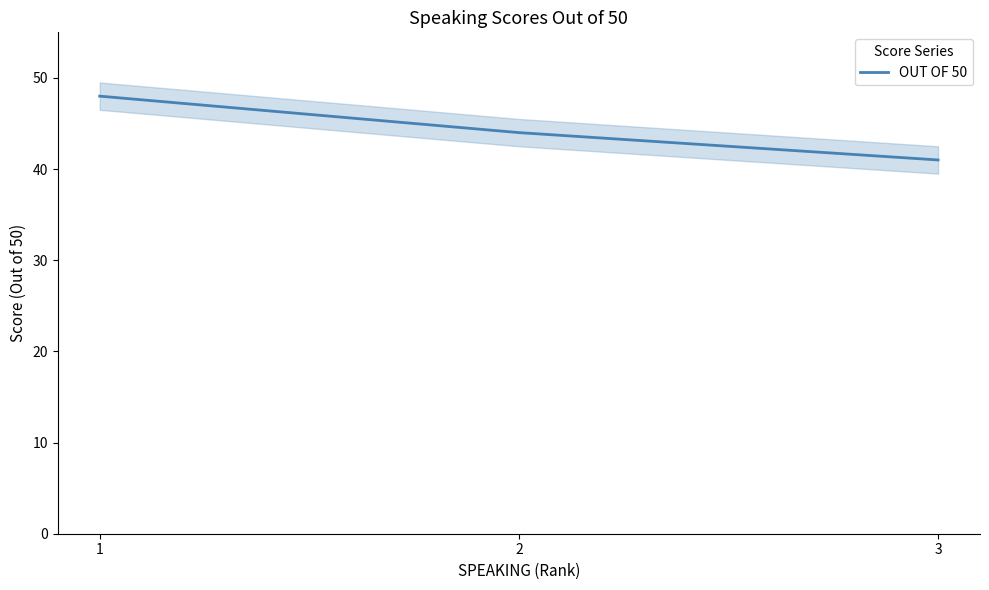

At which category does the chart reach its minimum across all series?

3